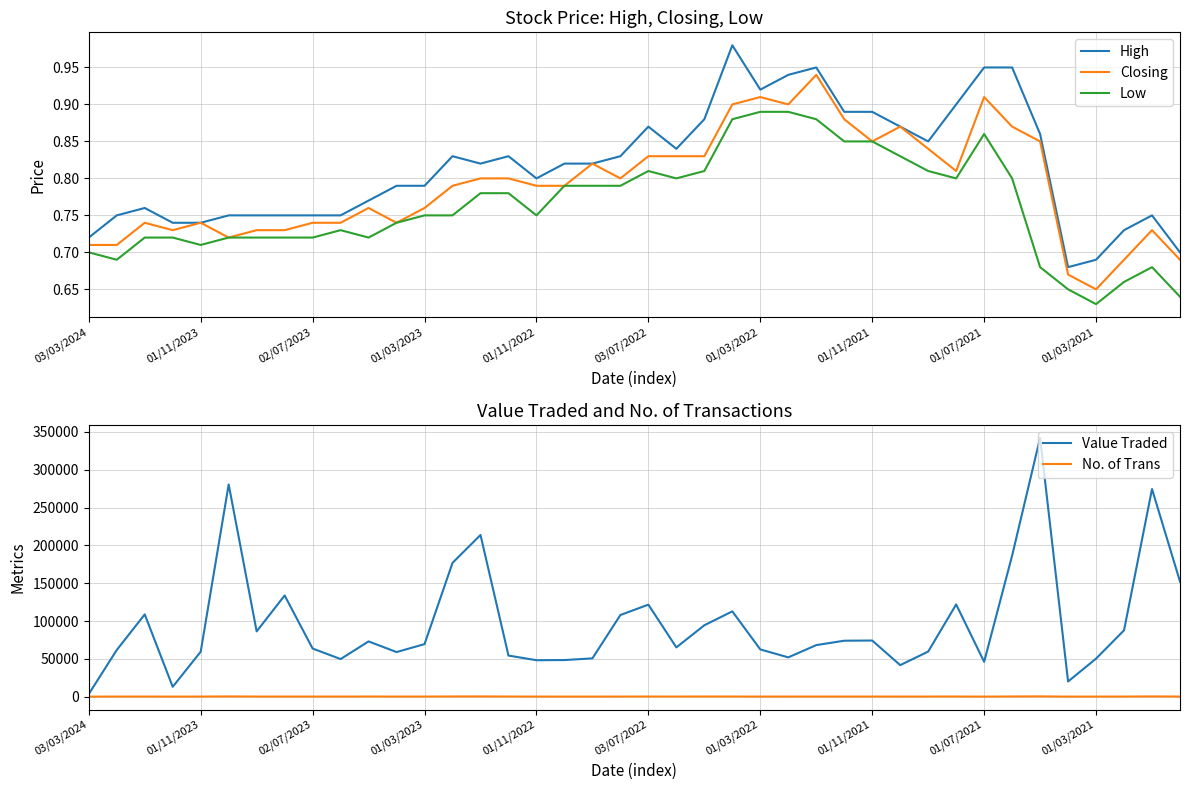

Which series has the widest spread of values?

Value Traded